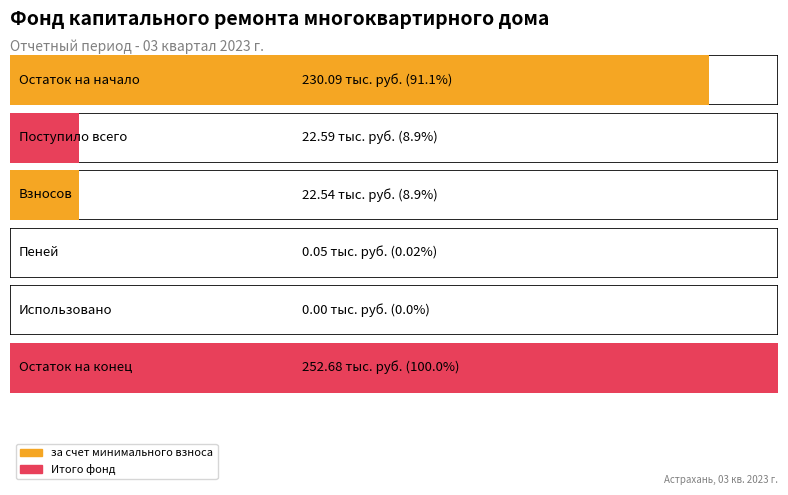

What position from the left is Остаток на начало?

1